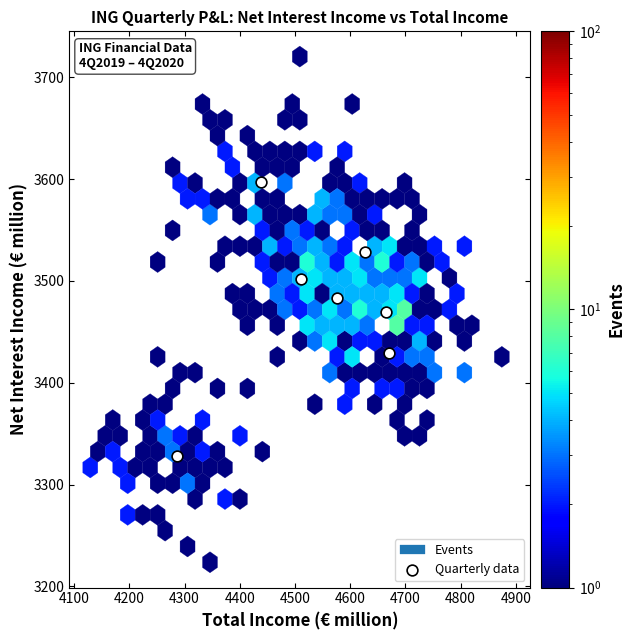

What Y value in the scatter plot is closest to 3462?

3469.8